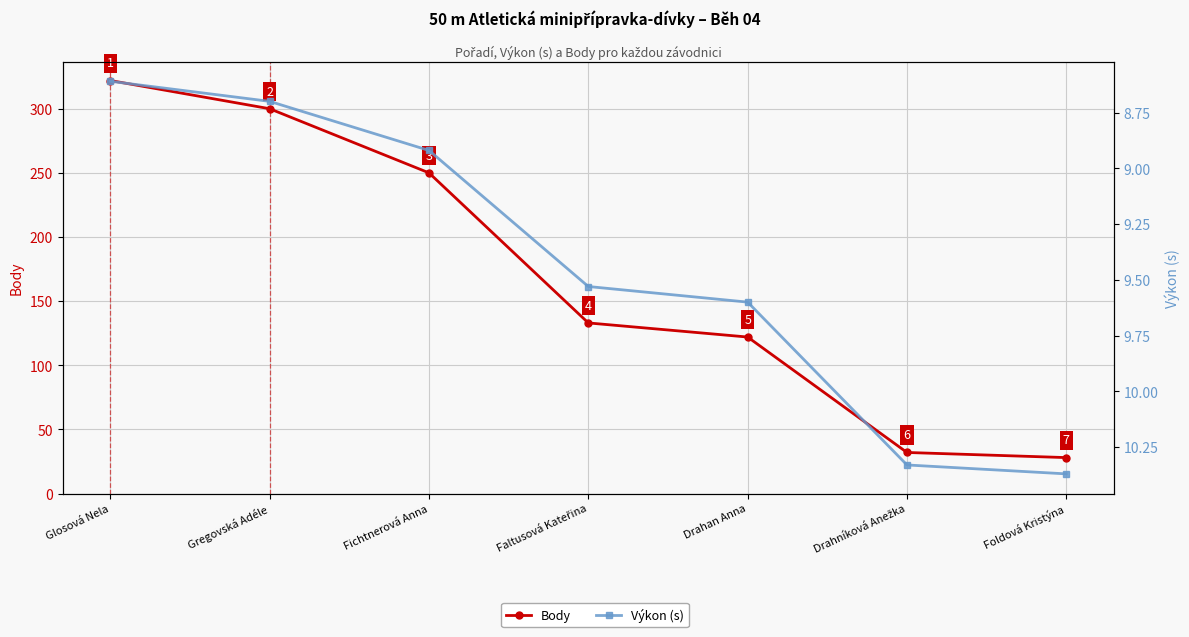

Reading right to left, list all the values displayed in this chart.

Body: Foldová Kristýna=28.0	Drahníková Anežka=32.0	Drahan Anna=122.0	Faltusová Kateřina=133.0	Fichtnerová Anna=250.0	Gregovská Adéle=300.0	Glosová Nela=322.0
Výkon (s): Foldová Kristýna=10.4	Drahníková Anežka=10.3	Drahan Anna=9.6	Faltusová Kateřina=9.5	Fichtnerová Anna=8.9	Gregovská Adéle=8.7	Glosová Nela=8.6